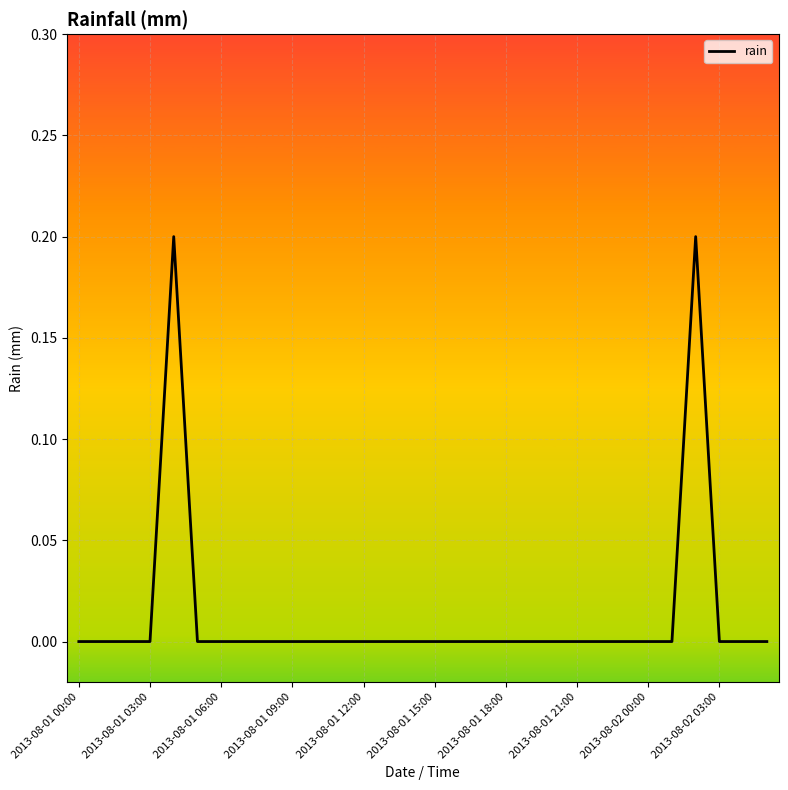

Reading right to left, transcribe all the data shown in this chart.

0.0	0.0	0.0	0.2	0.0	0.0	0.0	0.0	0.0	0.0	0.0	0.0	0.0	0.0	0.0	0.0	0.0	0.0	0.0	0.0	0.0	0.0	0.0	0.0	0.0	0.2	0.0	0.0	0.0	0.0